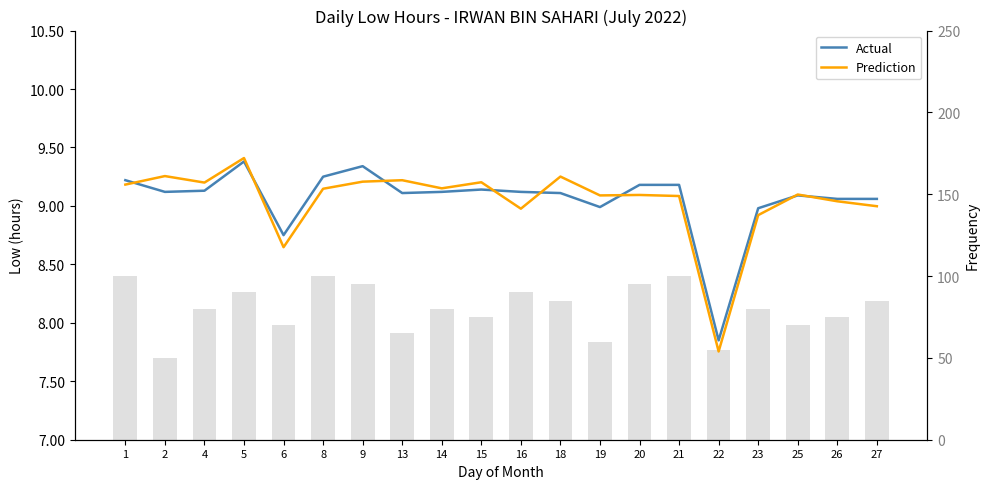

At how many categories does at least one series exceed 46?

20